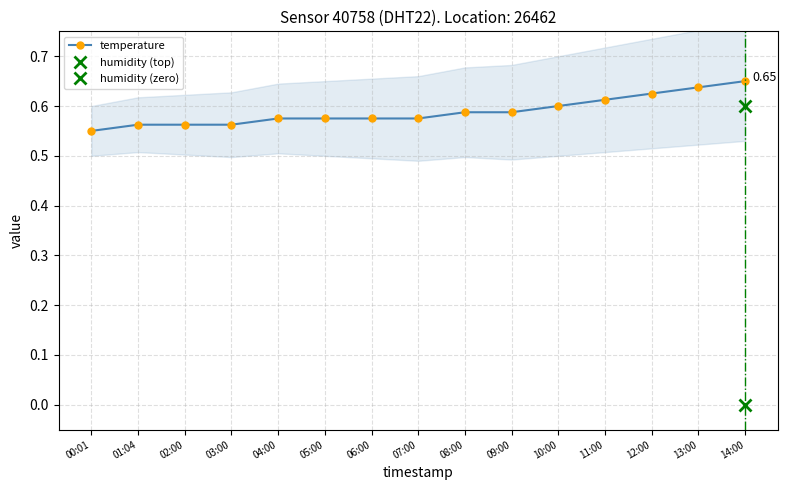

How many lines are shown in the chart?

1